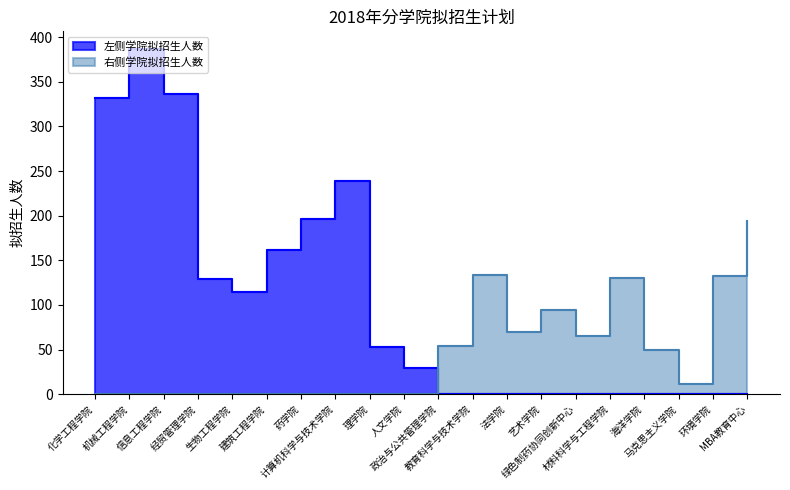

What is the sum of all 右侧学院拟招生人数 values?

934.5